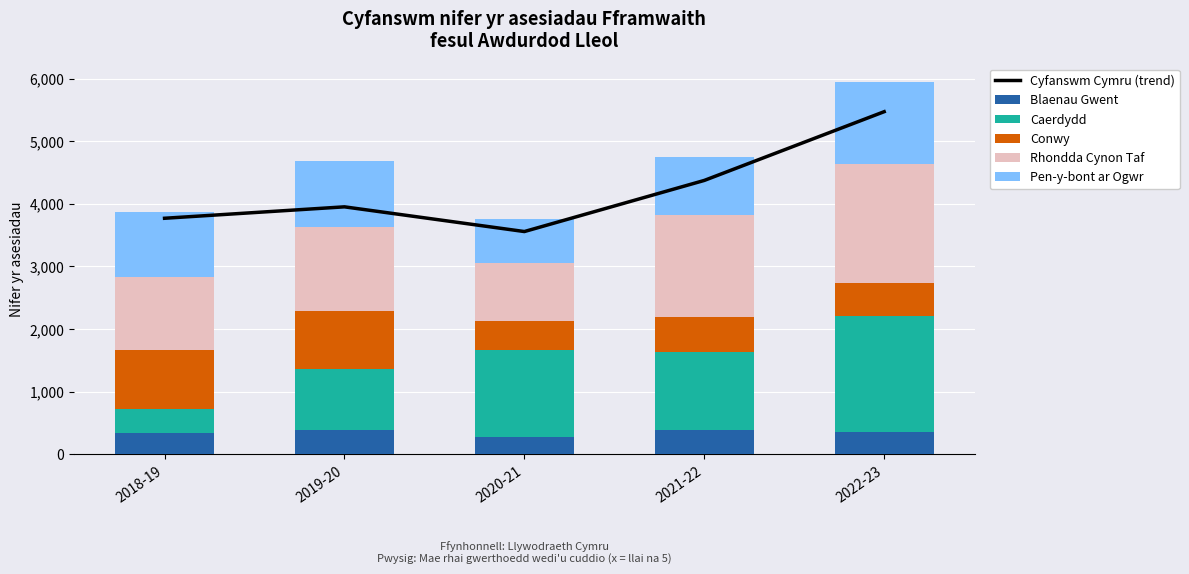

List the labels in order of Blaenau Gwent value, largest first.

2019-20, 2021-22, 2022-23, 2018-19, 2020-21